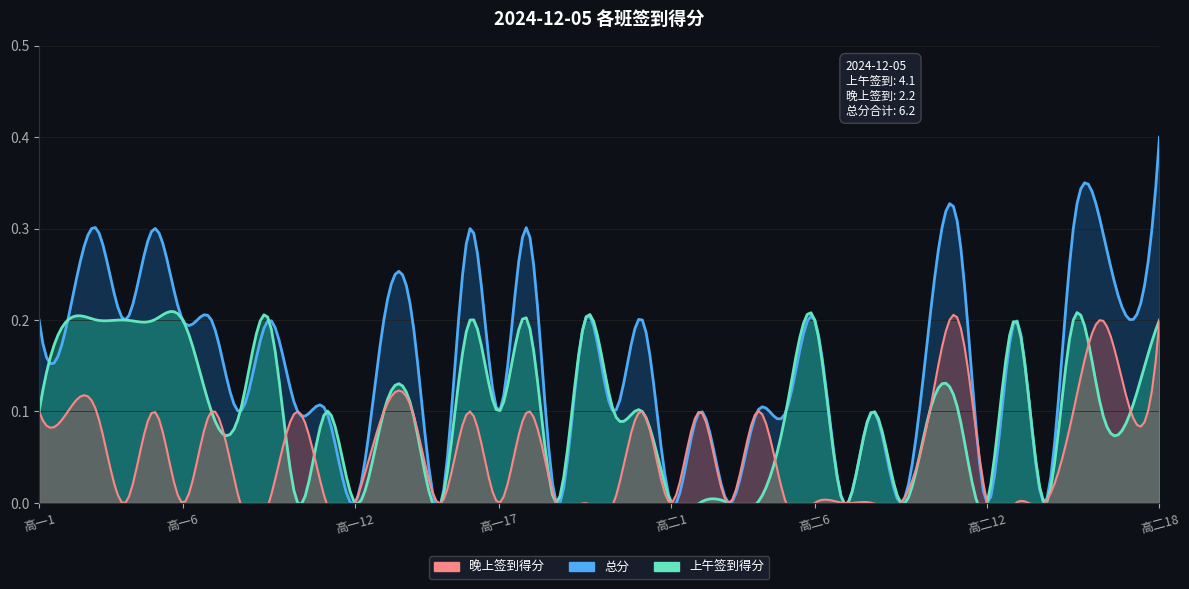

In 总分, how many points are higher than both neighbors (excluding endpoints)?

12